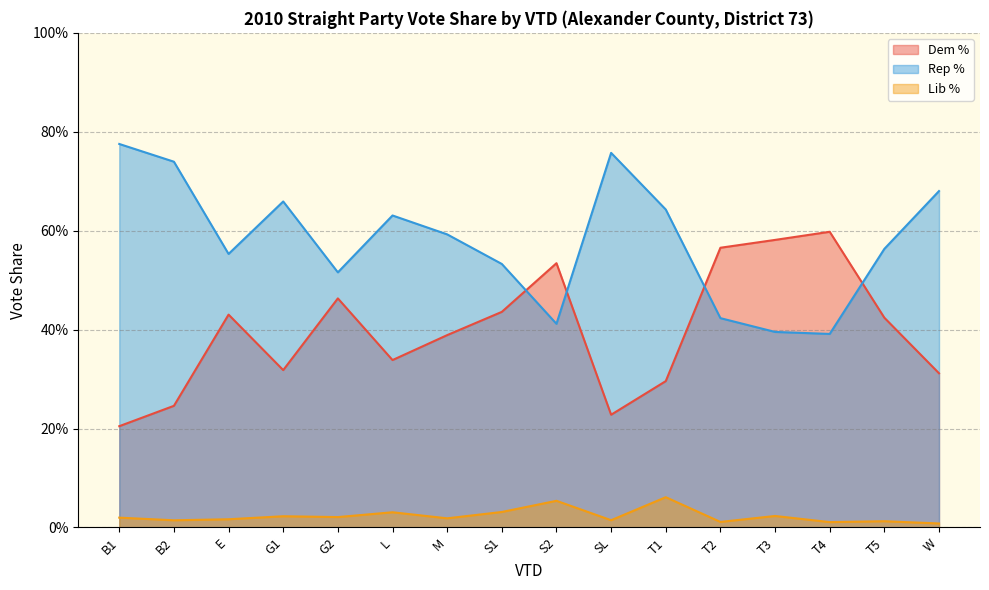

Where does the Lib % series first go above 1?

B1